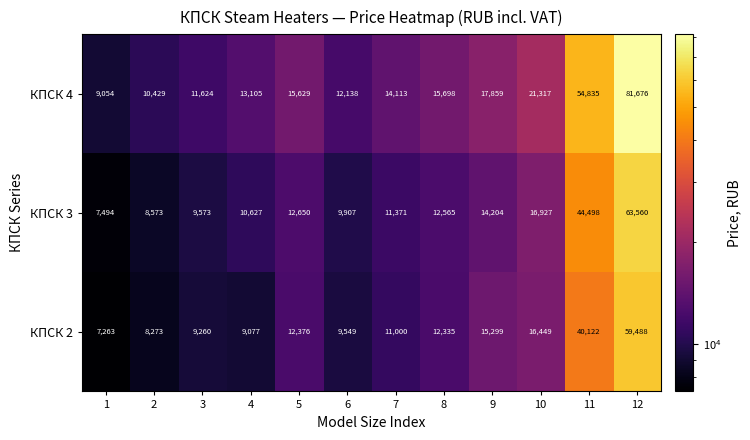

What is the difference between the second highest and second lowest values in the КПСК 3 series?

35925